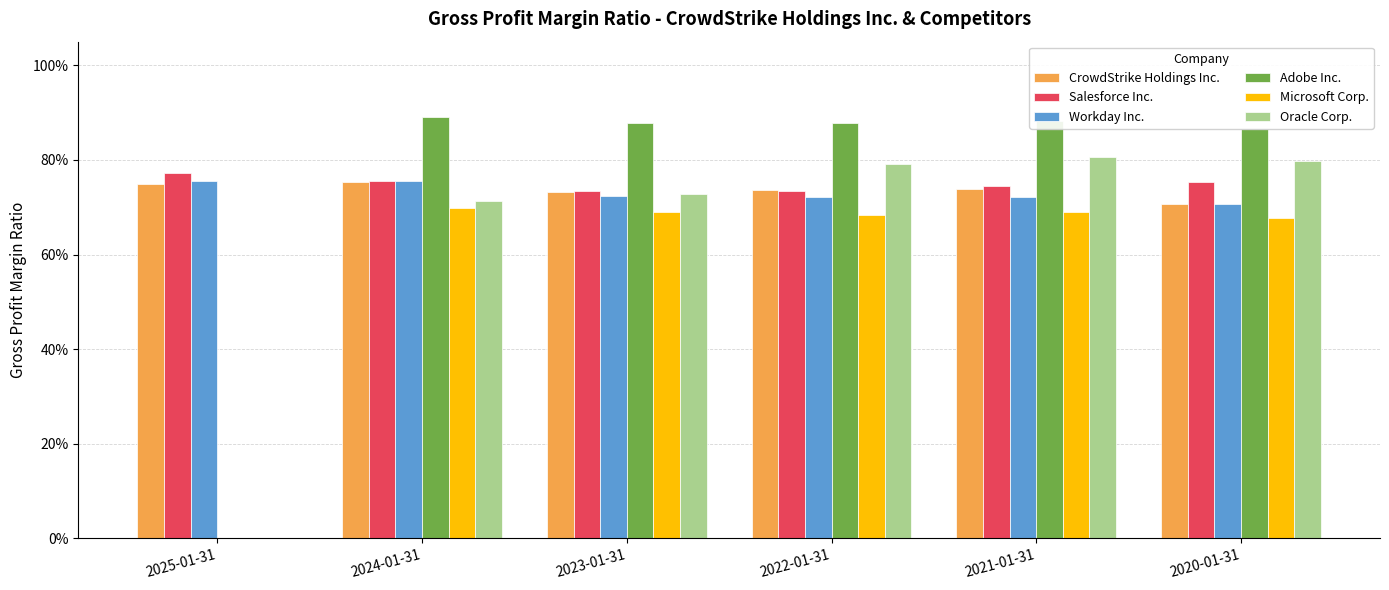

What are all the series names shown in the legend?

CrowdStrike Holdings Inc., Salesforce Inc., Workday Inc., Adobe Inc., Microsoft Corp., Oracle Corp.